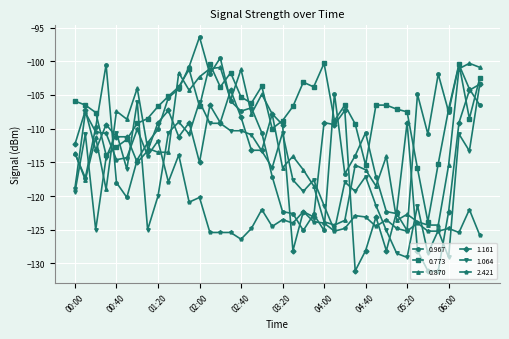

What is the smallest value displayed?

-131.1